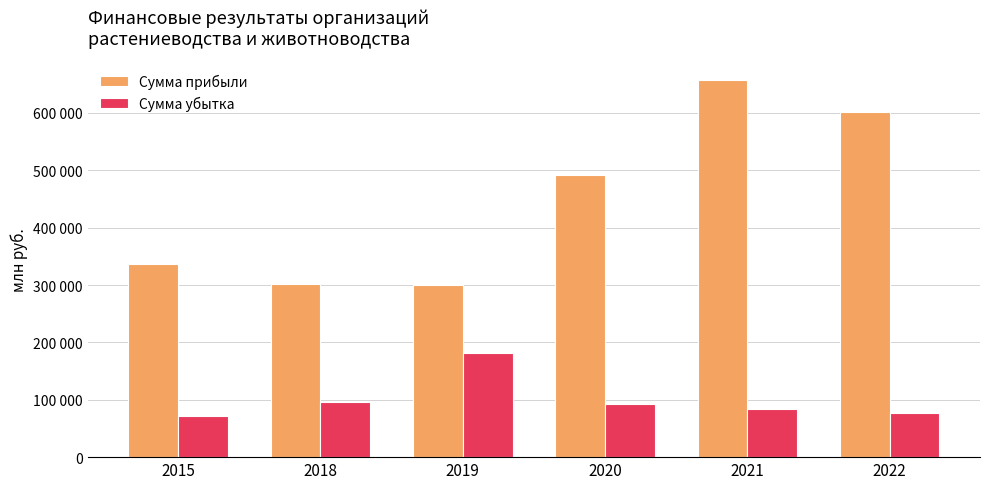

What is the minimum value shown in the chart?

71689